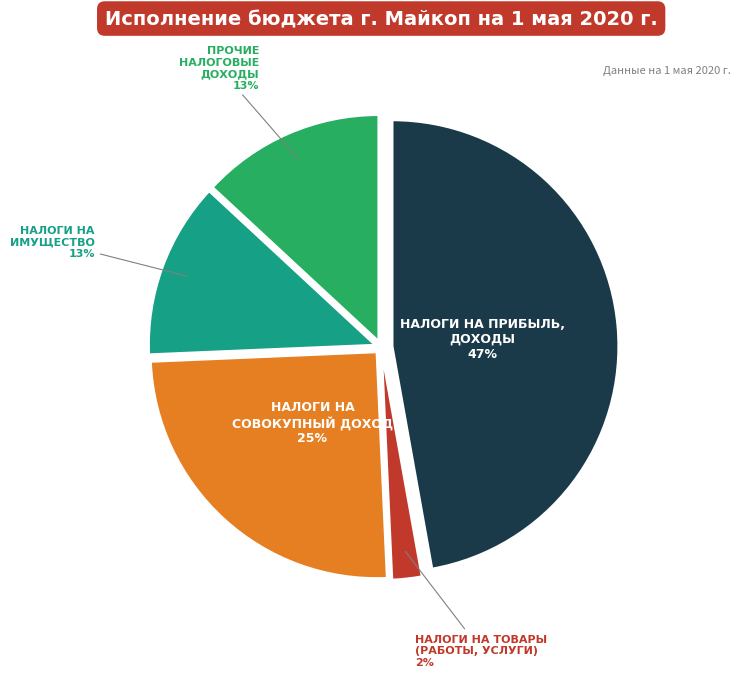

To the nearest percent, what is the average slice percentage?

20%